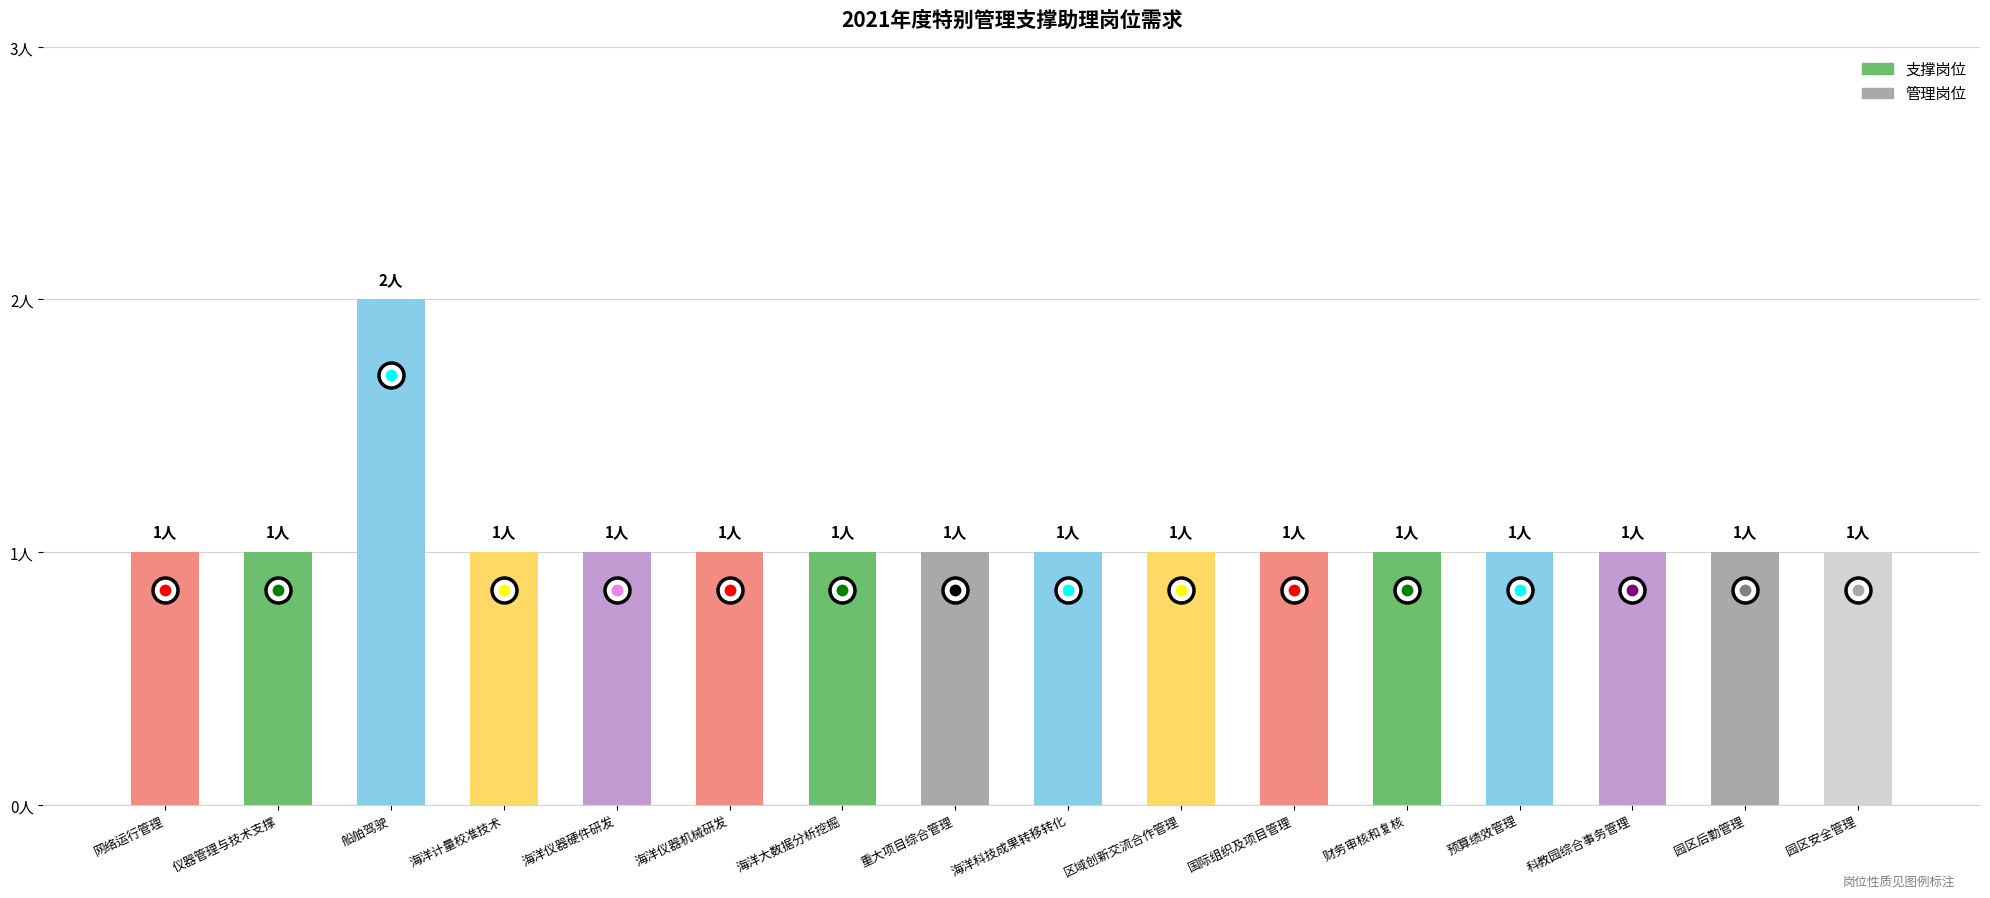

Reading left to right, transcribe all the data shown in this chart.

1	1	2	1	1	1	1	1	1	1	1	1	1	1	1	1